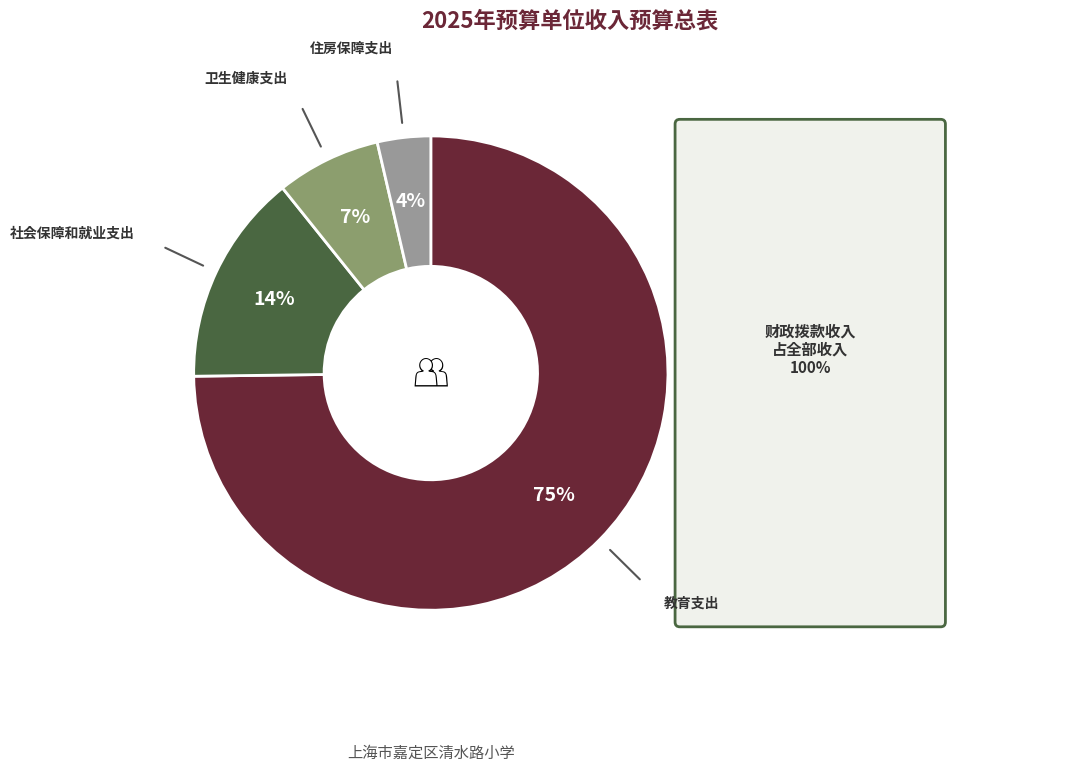

Is there a majority slice in this chart?

Yes